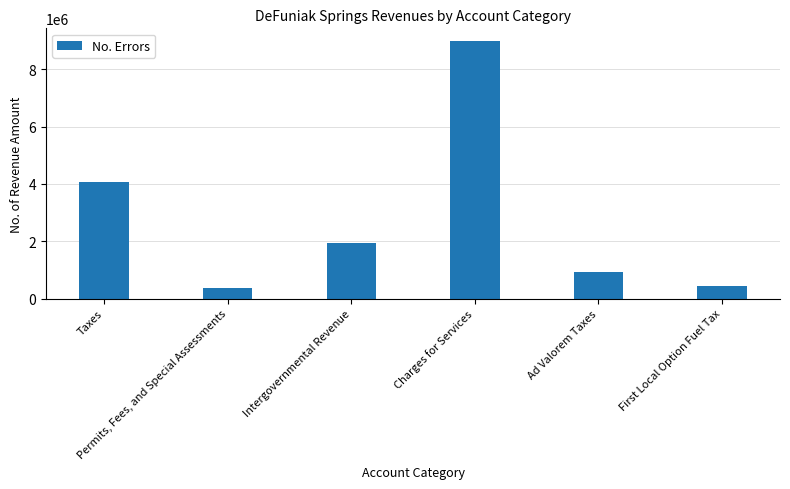

What is the change in value from Taxes to Ad Valorem Taxes?

-3168792